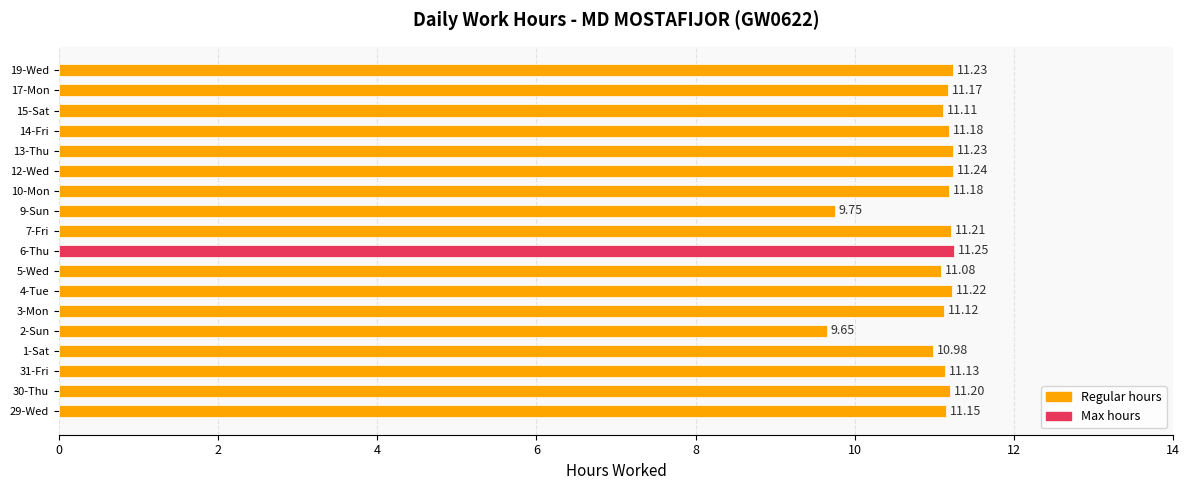

What is the average value?

11.0